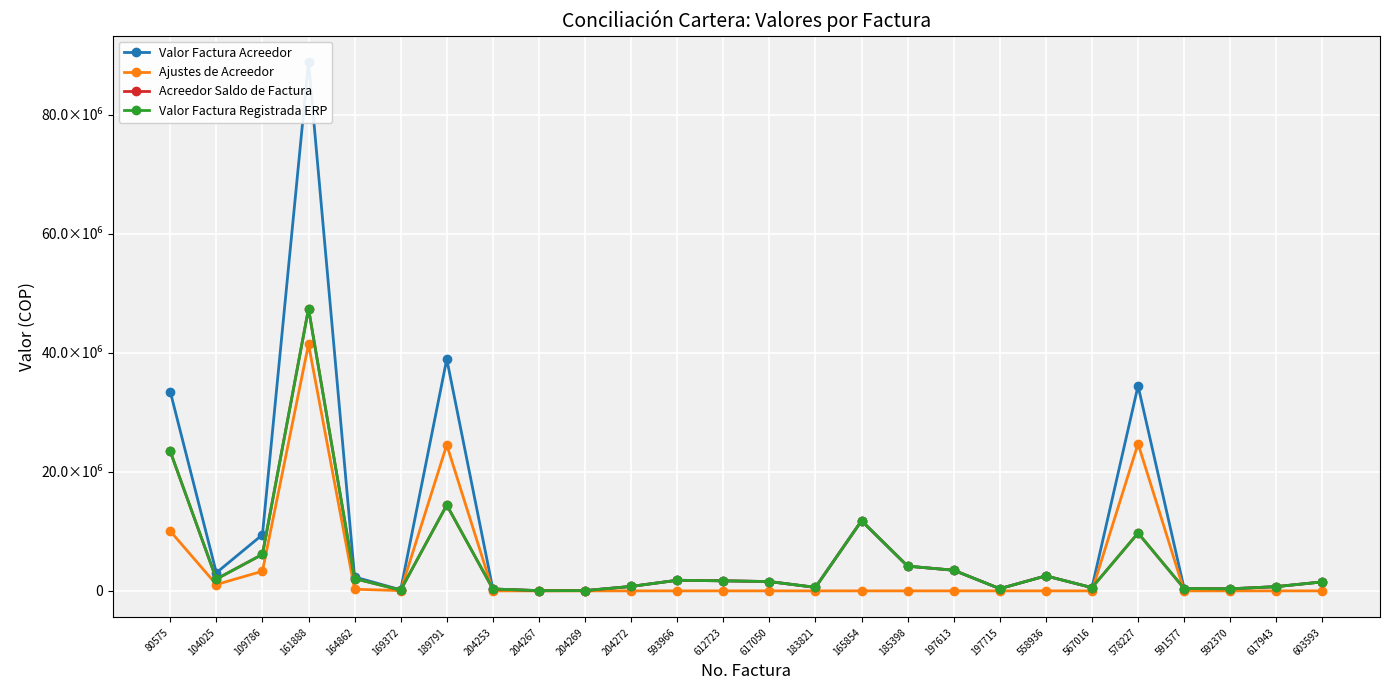

Where is Ajustes de Acreedor nearest to the value 20719445?

189791